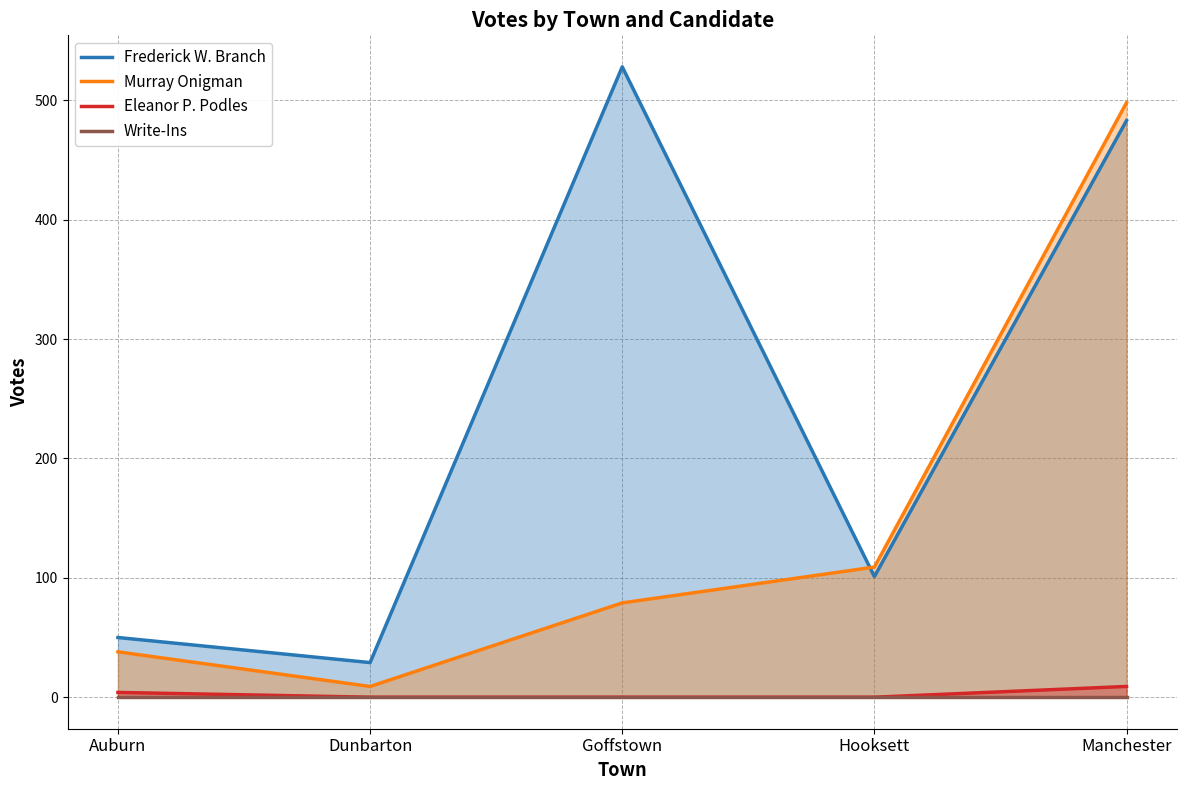

How many data points in Frederick W. Branch are less than 101?

2